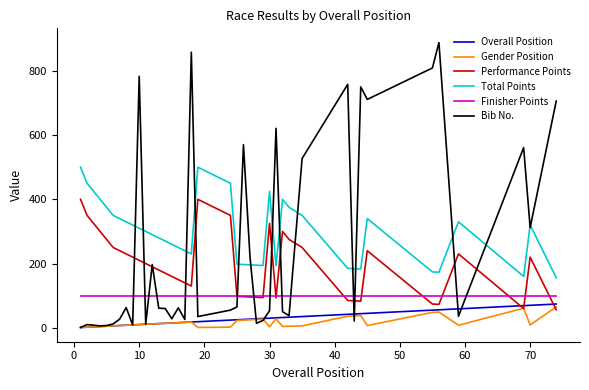

True or false: Gender Position and Finisher Points intersect in this chart.

False